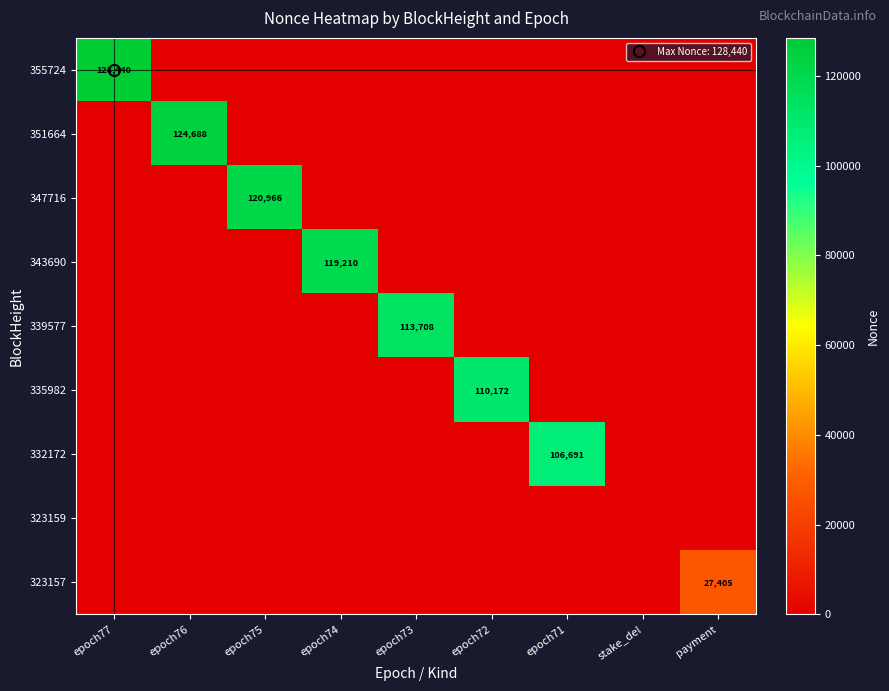

What is the average value of the 335982 series?

12241